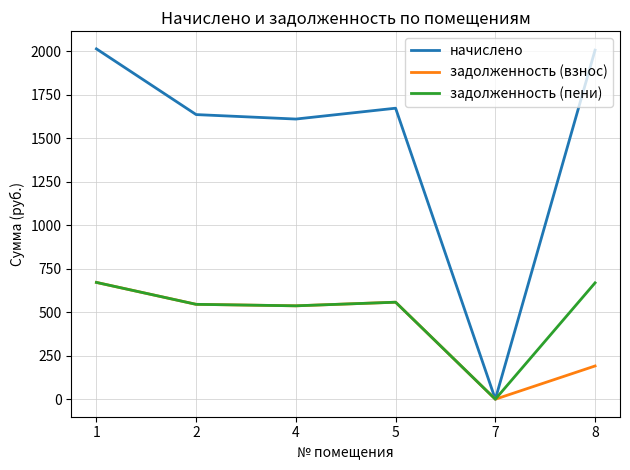

Which category has the lowest value in the начислено series?

7